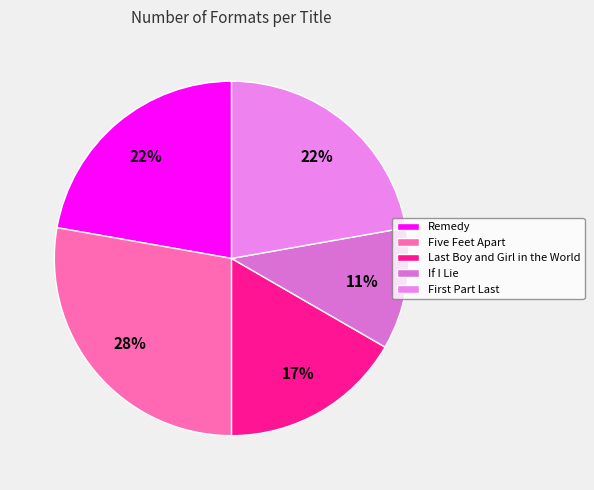

What percentage is the Remedy slice, to the nearest percent?

22%